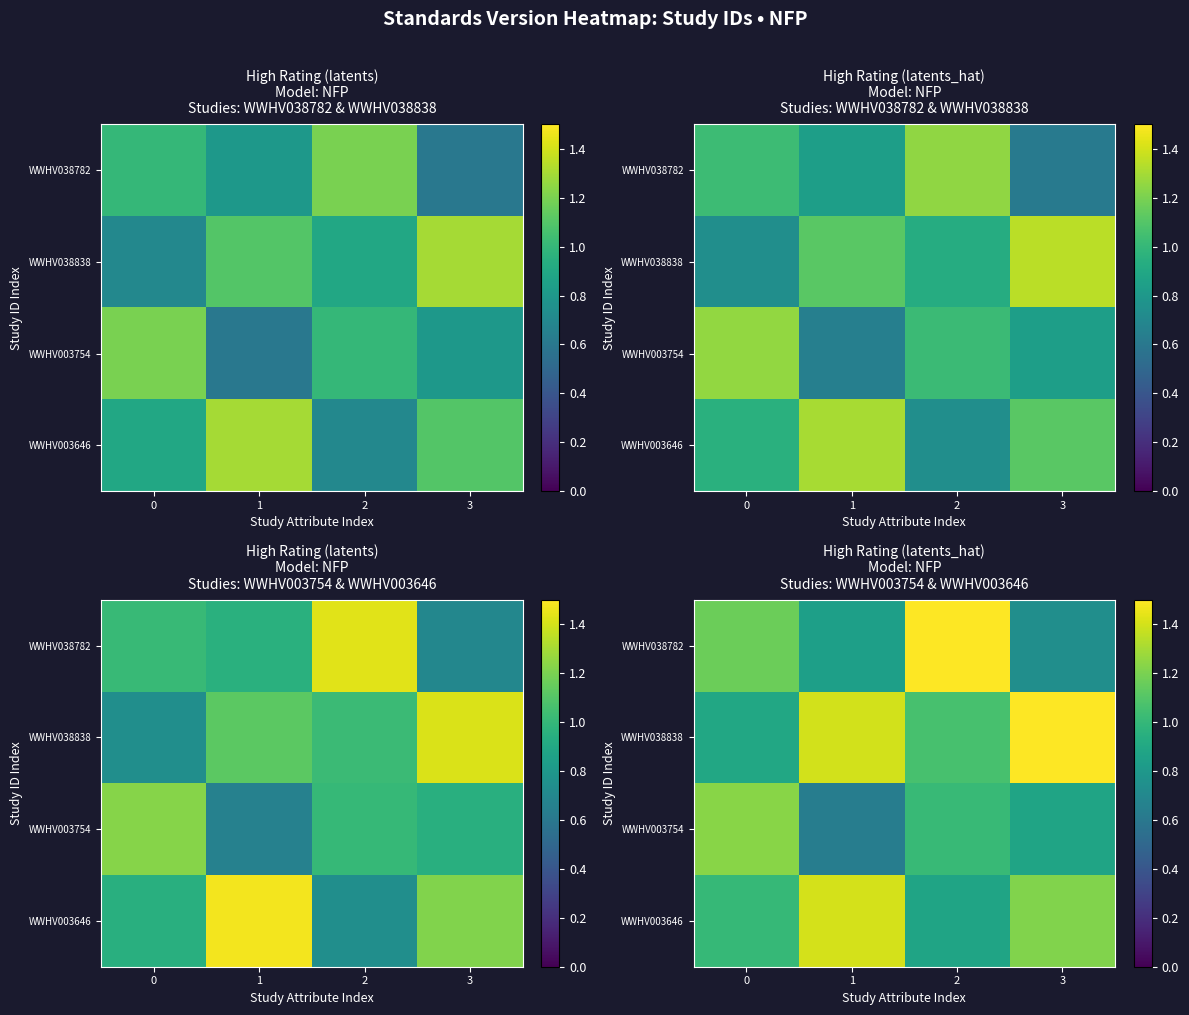

The value of WWHV038838 at 3 is 0.4. True or false?

False